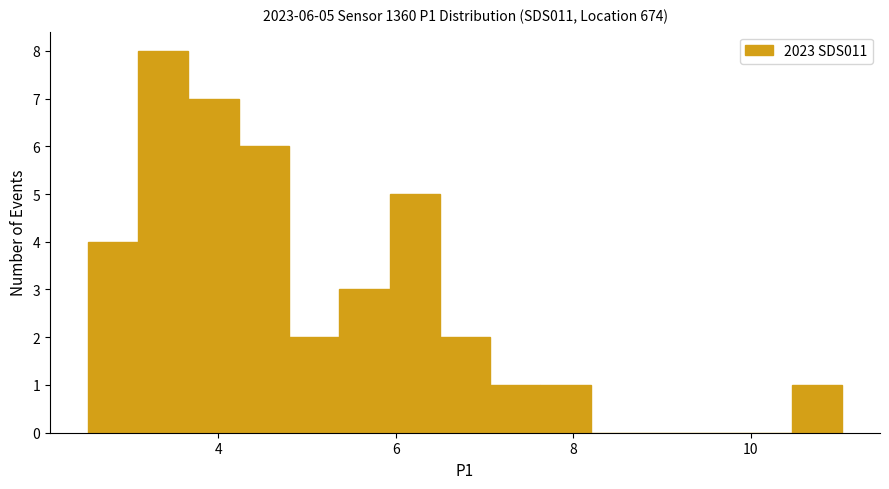

Around what value on the x-axis is the tallest bar? Give the approximate position of its centre, as read against the axis.

3.4